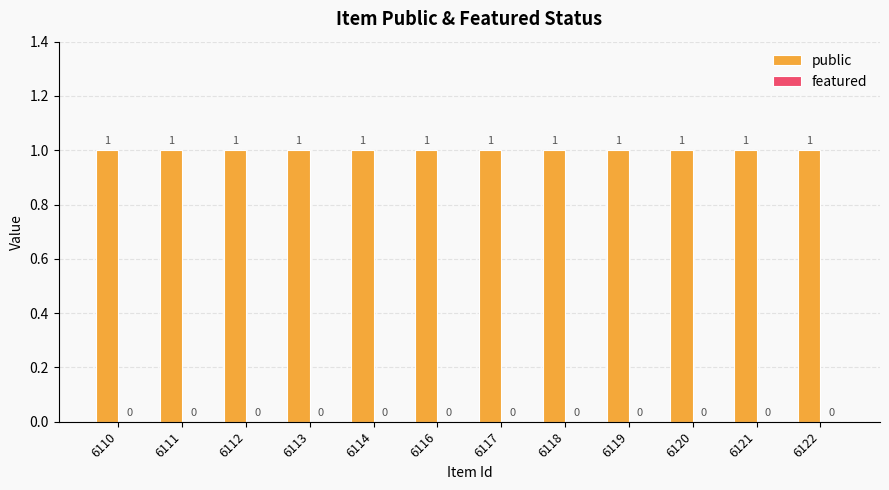

Which series changed the most between 6110 and 6120?

public